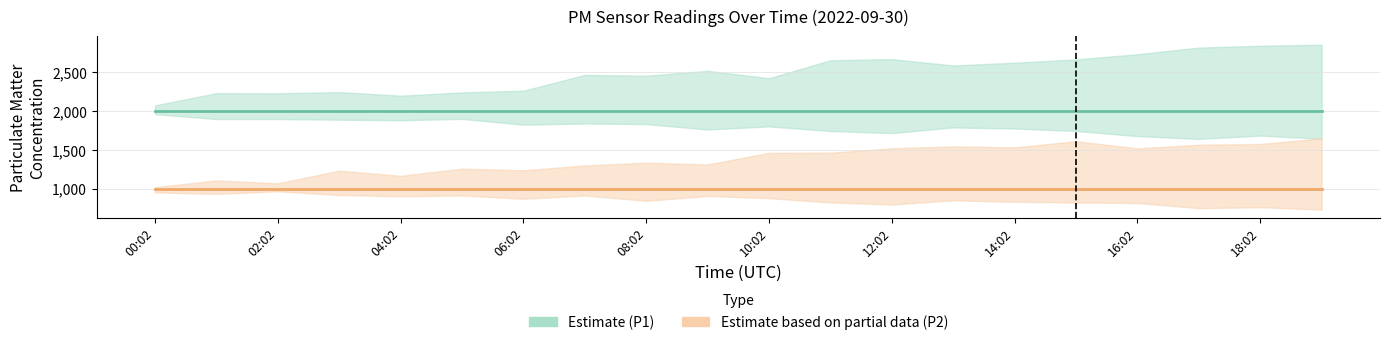

What is the value of the P2 point at the 3rd from the left?

999.9